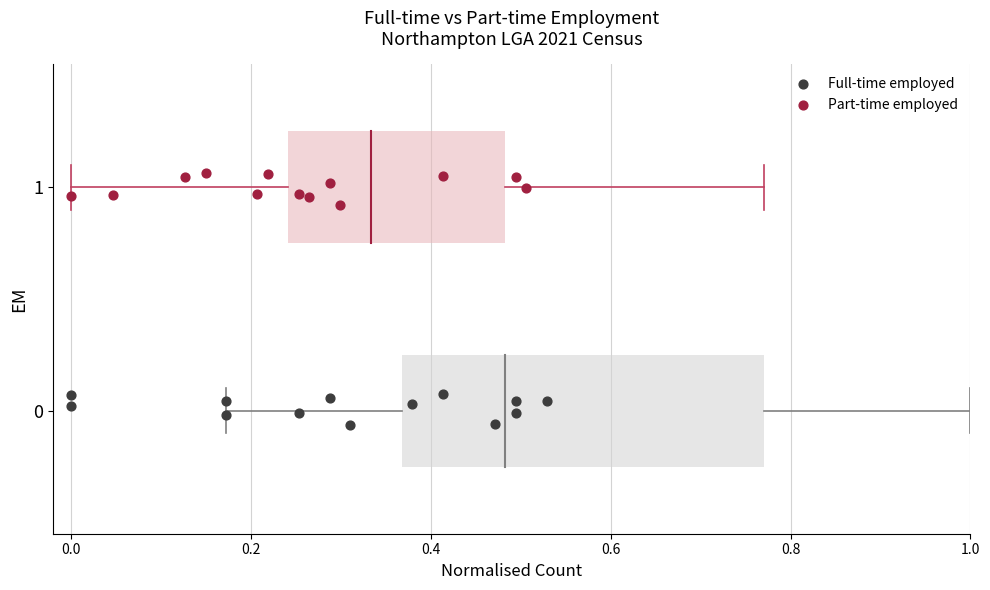

Which series reaches the maximum Y coordinate?

Part-time employed